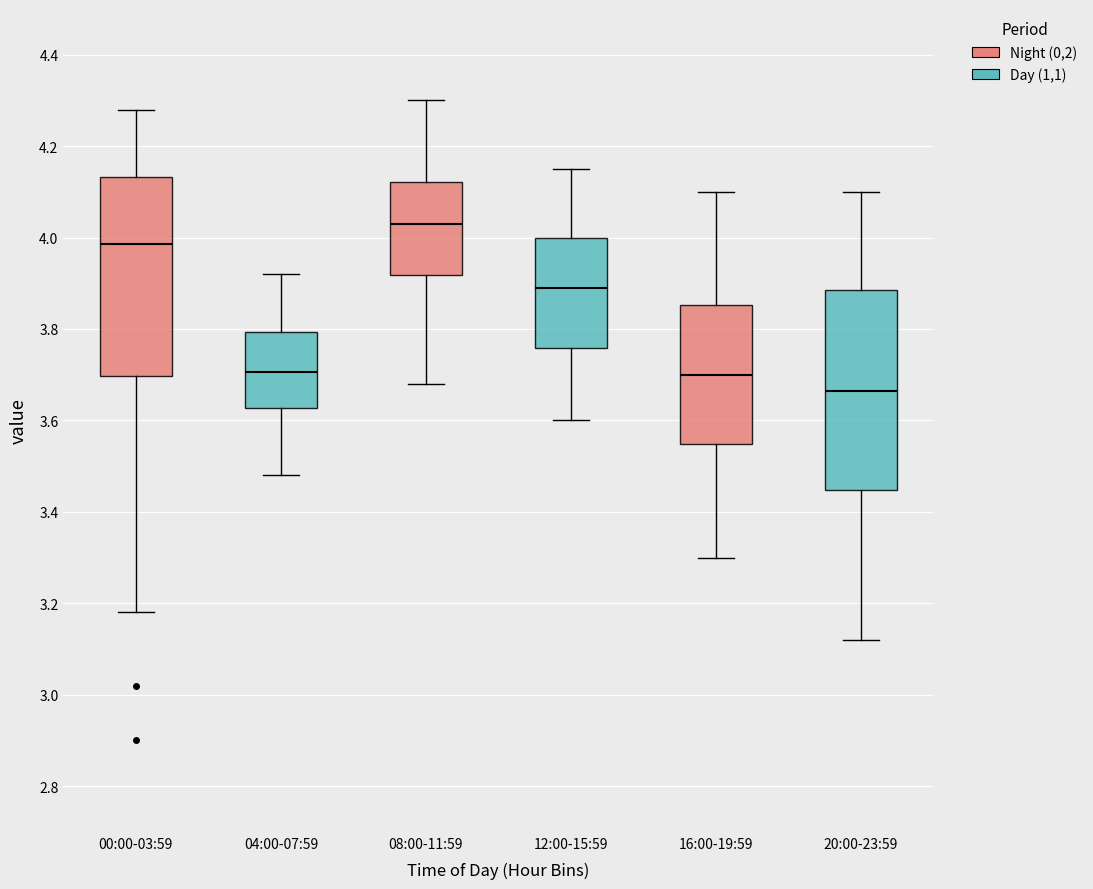

Where is the lower edge of the box for 04:00-07:59 on the y-axis? The values are not printed on the chart, so give them approximately, as read against the axis.

3.62